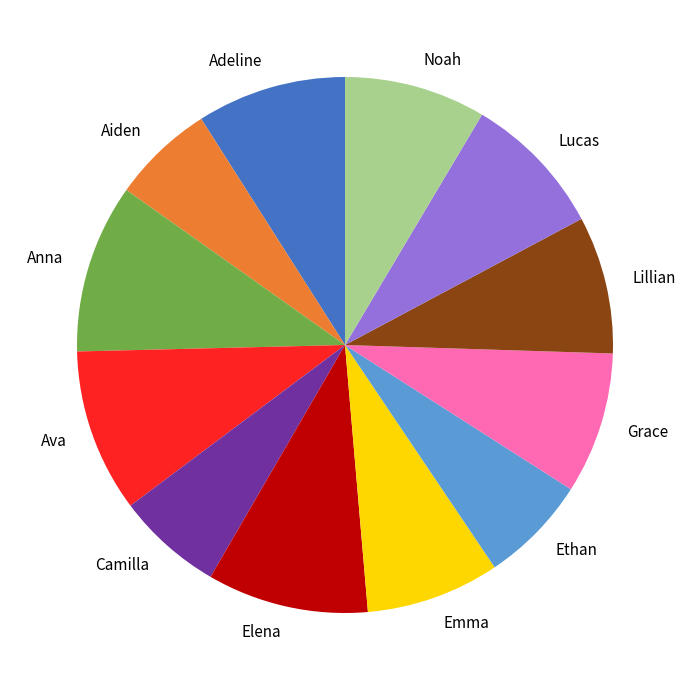

How many segments does this pie chart have?

12